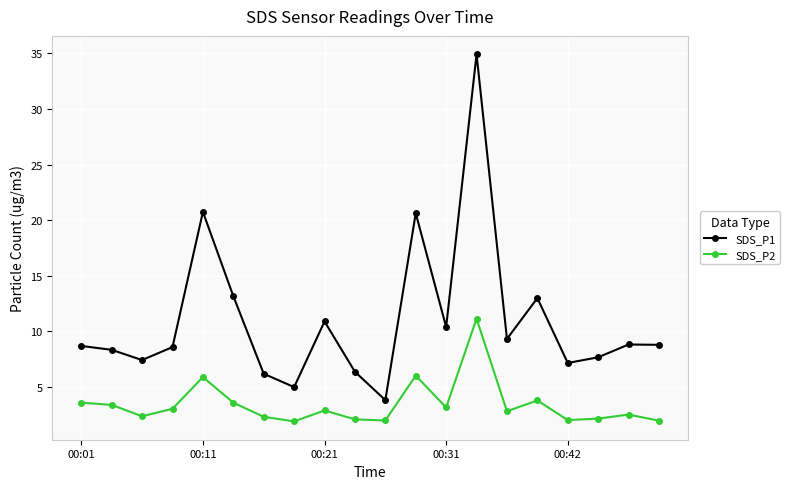

What is the average value of the SDS_P1 series?

11.0